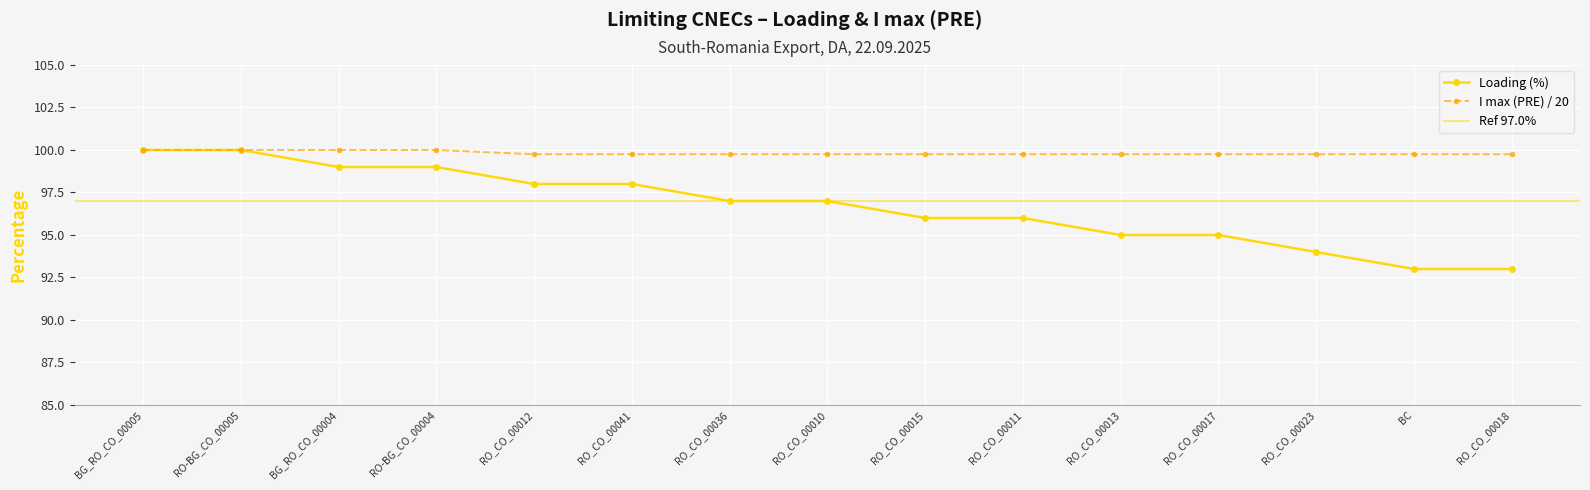

Rank the series by their maximum value, from highest to lowest.

Loading (%), I max (PRE)